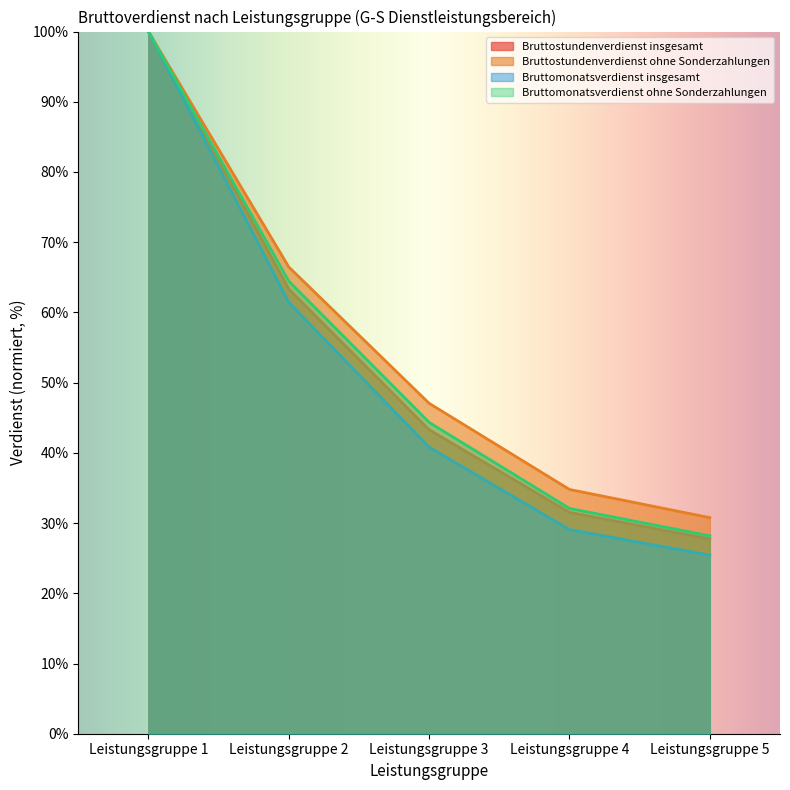

Reading right to left, extract all data points from this chart.

Bruttostundenverdienst insgesamt: Leistungsgruppe 5=27.7	Leistungsgruppe 4=31.5	Leistungsgruppe 3=43.3	Leistungsgruppe 2=63.3	Leistungsgruppe 1=100.0
Bruttostundenverdienst ohne Sonderzahlungen: Leistungsgruppe 5=30.8	Leistungsgruppe 4=34.8	Leistungsgruppe 3=47.1	Leistungsgruppe 2=66.5	Leistungsgruppe 1=100.0
Bruttomonatsverdienst insgesamt: Leistungsgruppe 5=25.4	Leistungsgruppe 4=29.1	Leistungsgruppe 3=40.8	Leistungsgruppe 2=61.4	Leistungsgruppe 1=100.0
Bruttomonatsverdienst ohne Sonderzahlungen: Leistungsgruppe 5=28.2	Leistungsgruppe 4=32.1	Leistungsgruppe 3=44.3	Leistungsgruppe 2=64.5	Leistungsgruppe 1=100.0